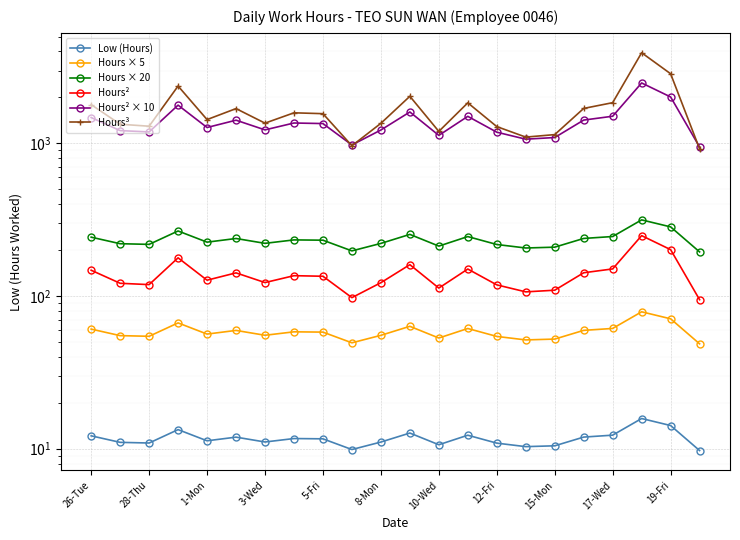

Reading left to right, extract all data points from this chart.

Low (Hours): 12.2	11.0	10.9	13.3	11.3	11.9	11.1	11.7	11.6	9.9	11.1	12.7	10.6	12.3	10.9	10.3	10.4	11.9	12.3	15.8	14.2	9.7
Hours × 5: 60.8	55.0	54.5	66.7	56.3	59.5	55.4	58.3	58.0	49.4	55.3	63.4	53.1	61.3	54.4	51.6	52.2	59.6	61.3	78.8	71.0	48.7
Hours × 20: 243.0	220.2	218.0	266.8	225.4	238.2	221.4	233.2	232.2	197.6	221.2	253.4	212.4	245.2	217.6	206.4	209.0	238.4	245.4	315.4	283.8	194.6
Hours²: 147.6	121.2	118.8	178.0	127.0	141.8	122.5	136.0	134.8	97.6	122.3	160.5	112.8	150.3	118.4	106.5	109.2	142.1	150.6	248.7	201.4	94.7
Hours² × 10: 1476.2	1212.2	1188.1	1779.6	1270.1	1418.5	1225.4	1359.6	1347.9	976.1	1223.2	1605.3	1127.8	1503.1	1183.7	1065.0	1092.0	1420.9	1505.5	2486.9	2013.6	946.7
Hours³: 1793.6	1334.6	1295.0	2373.9	1431.4	1689.4	1356.6	1585.2	1564.9	964.4	1352.9	2033.9	1197.8	1842.8	1287.9	1099.1	1141.2	1693.7	1847.3	3921.9	2857.2	921.2